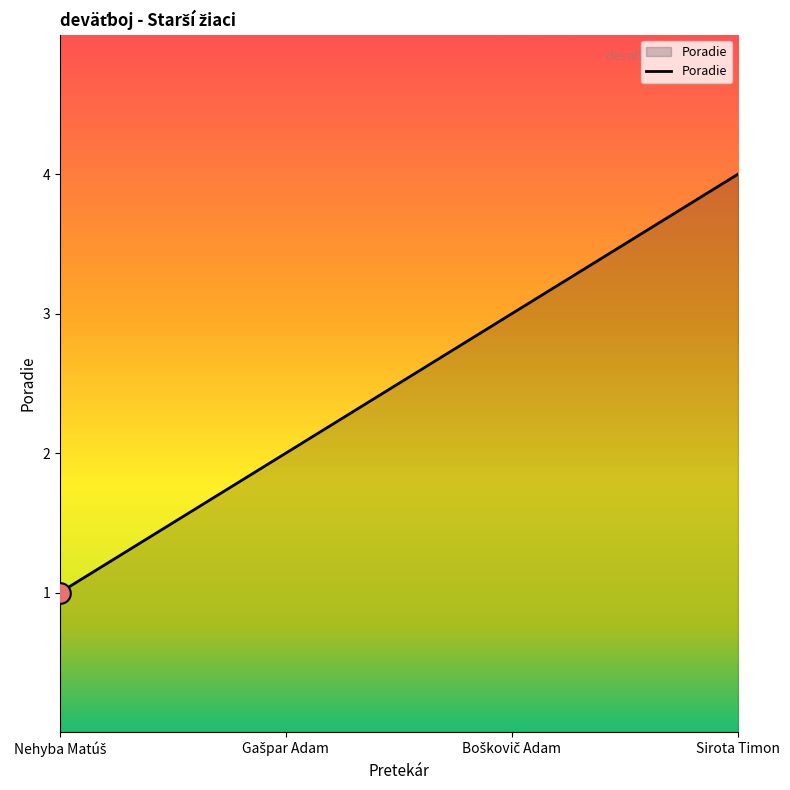

What is the maximum value shown in the chart?

4